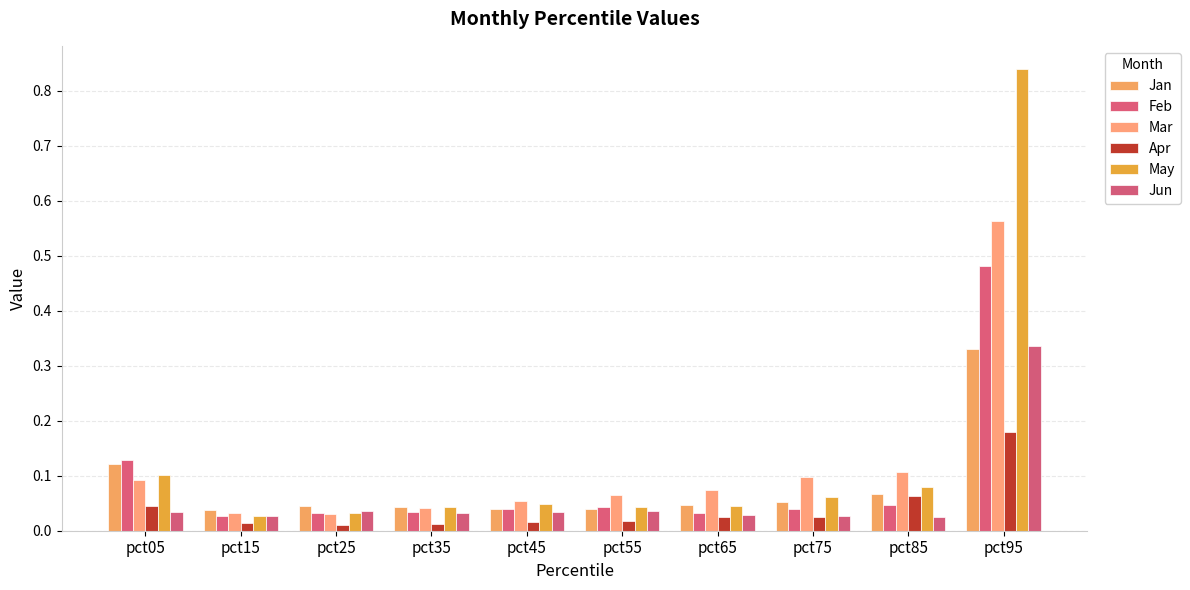

How many bars are there in each group?

6